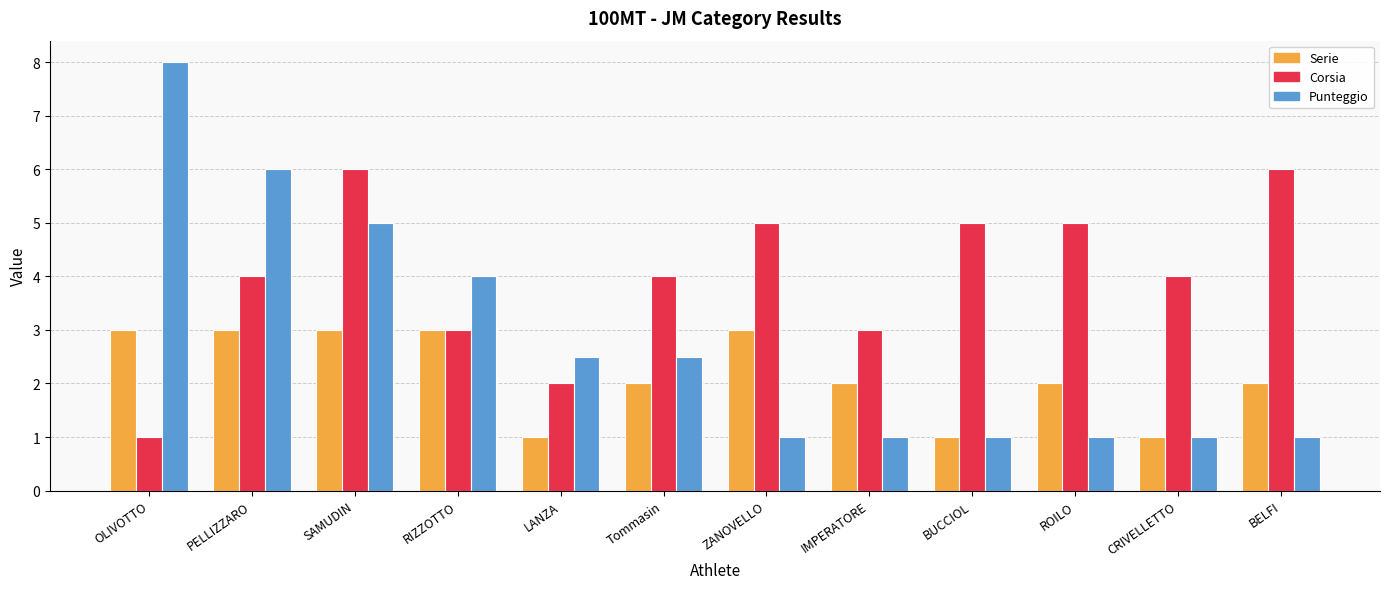

What is the value of the Corsia bar at the 4th from the left?

3.0